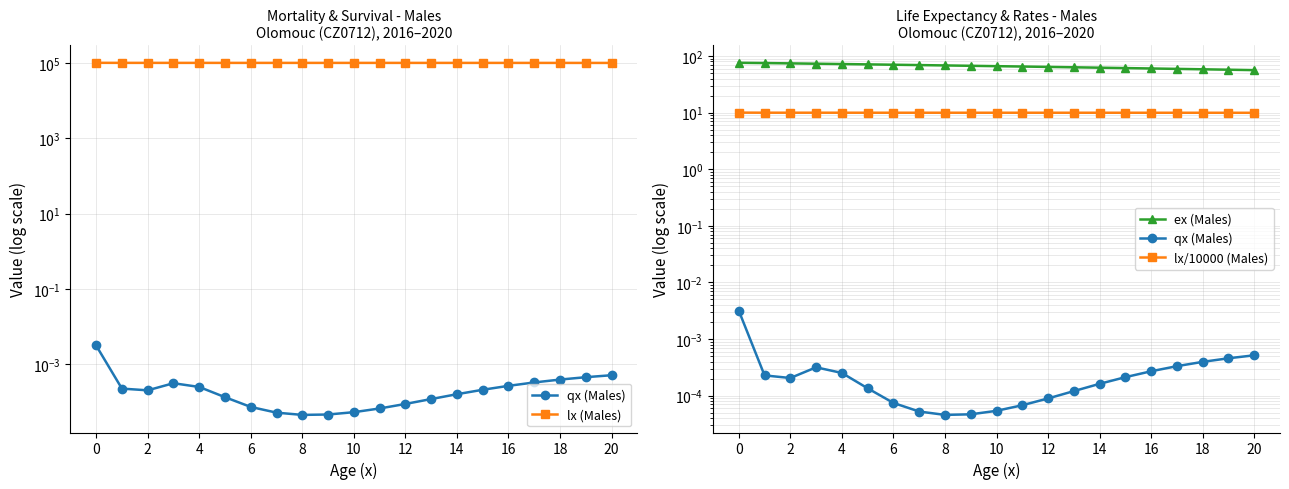

The value of lx (Males) at 19 is 99378.8. True or false?

True